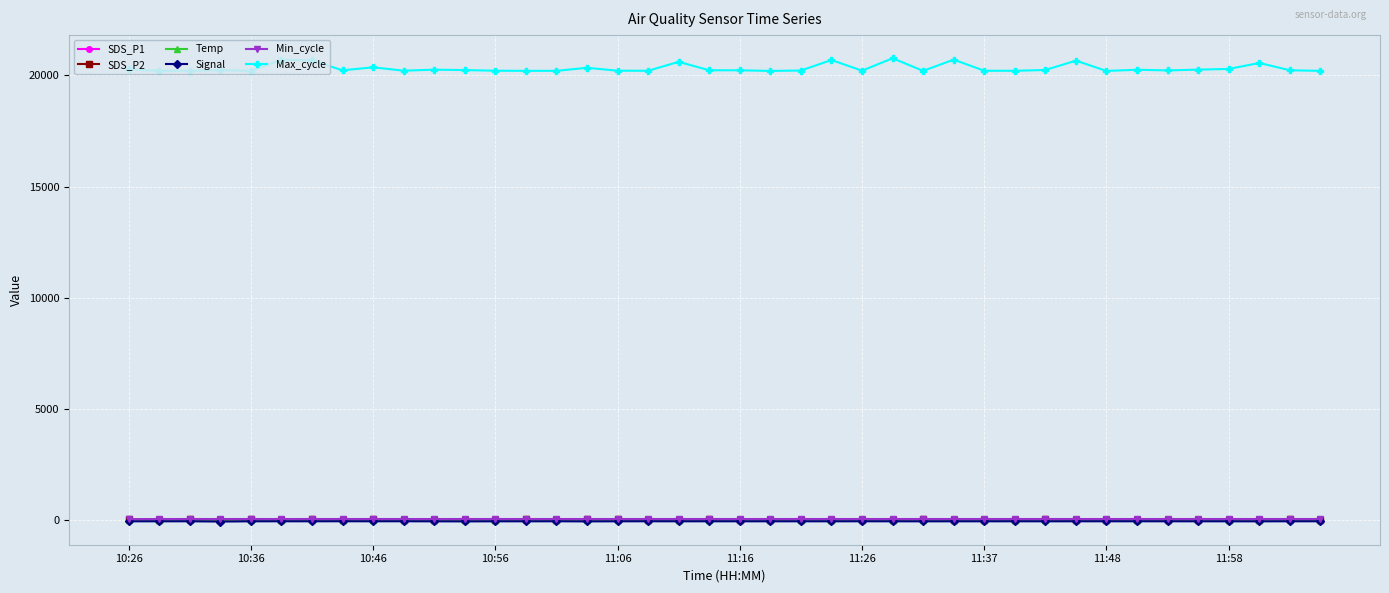

True or false: Temp has more than 1 points higher than both neighbors.

True